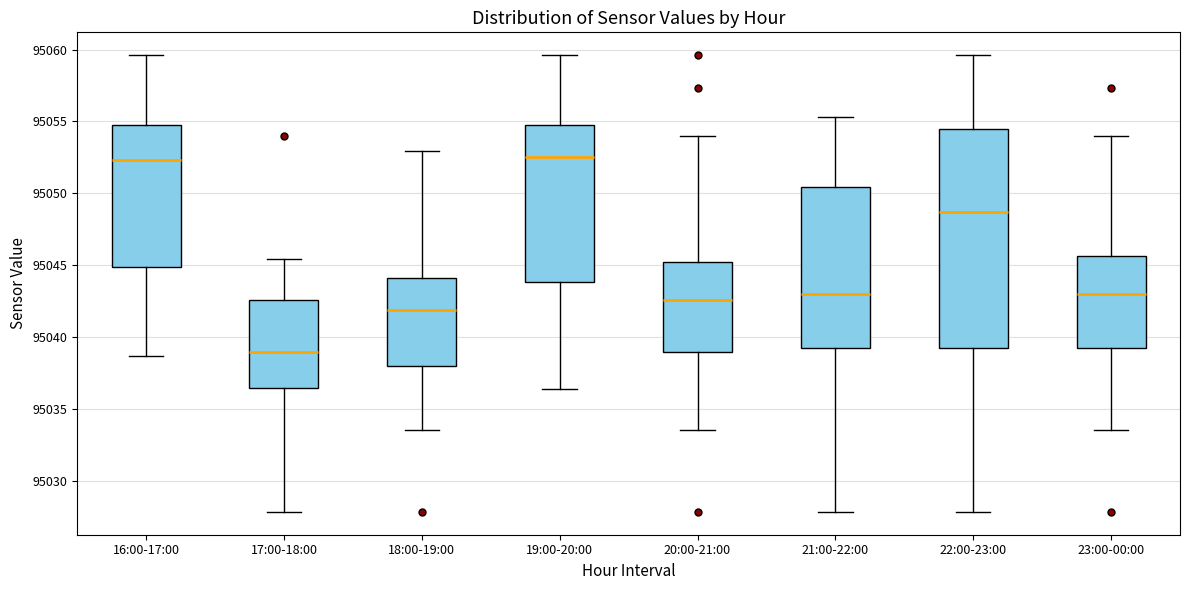

Comparing the boxes themselves (not the whiskers), which one is the tallest?

22:00-23:00